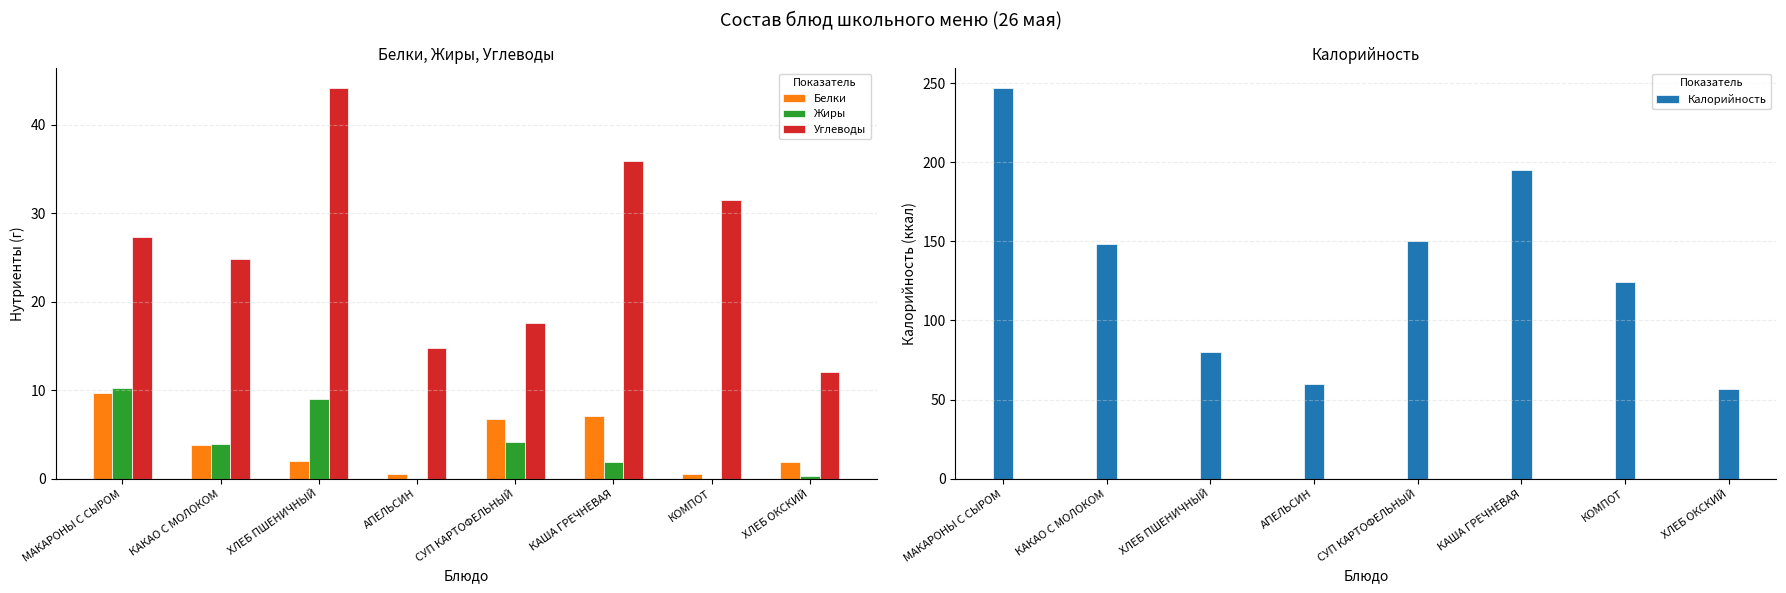

How many Калорийность values are between 80 and 195?

5